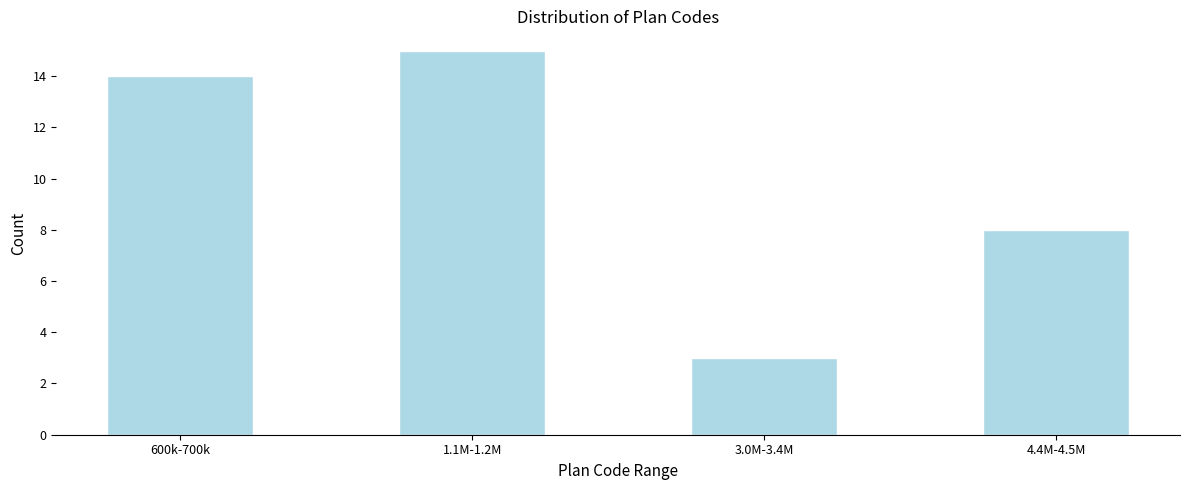

Reading left to right, extract all data points from this chart.

600k-700k=14	1.1M-1.2M=15	3.0M-3.4M=3	4.4M-4.5M=8